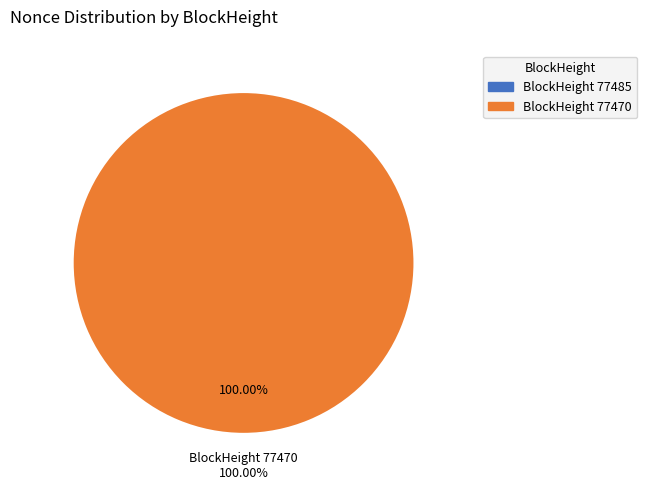

Rank the categories by value from lowest to highest.

77485, 77470